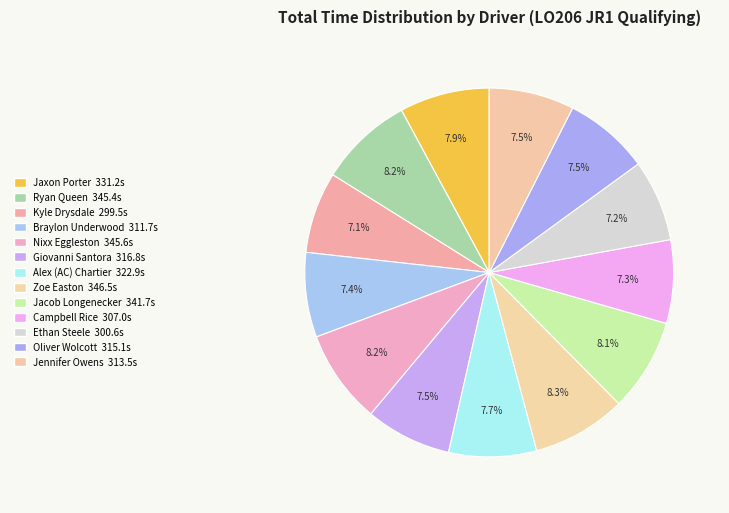

How many segments does this pie chart have?

13